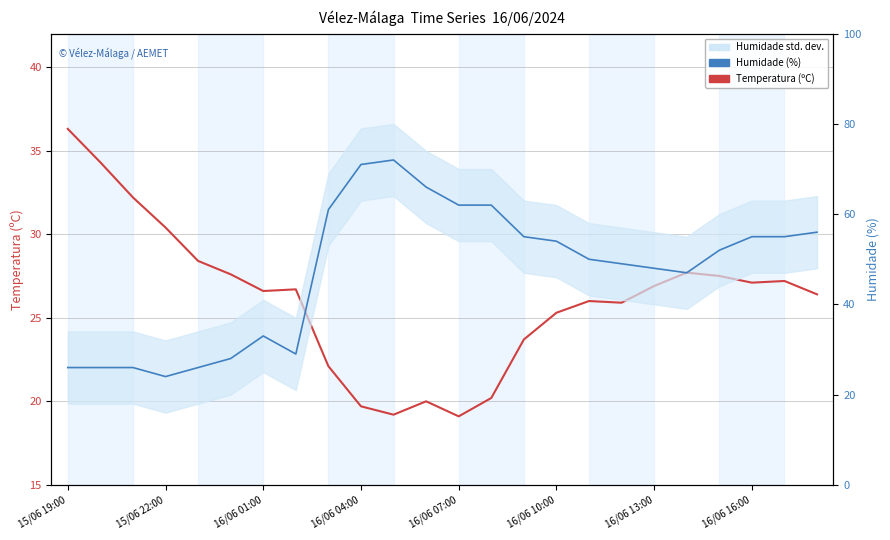

At which category is the sum across all series the highest?

10